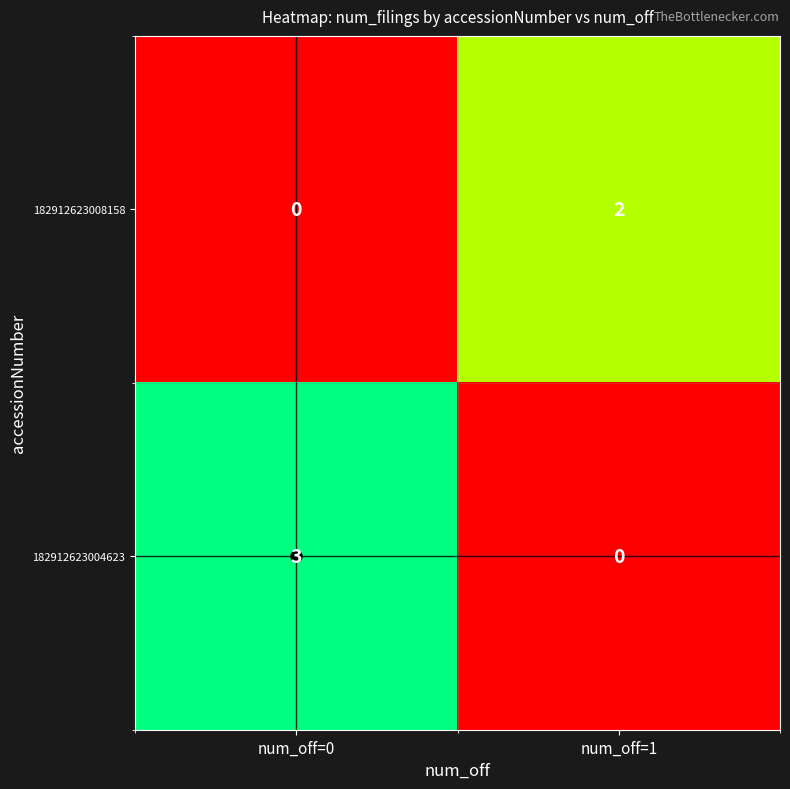

Which series has the largest total across all categories?

182912623004623